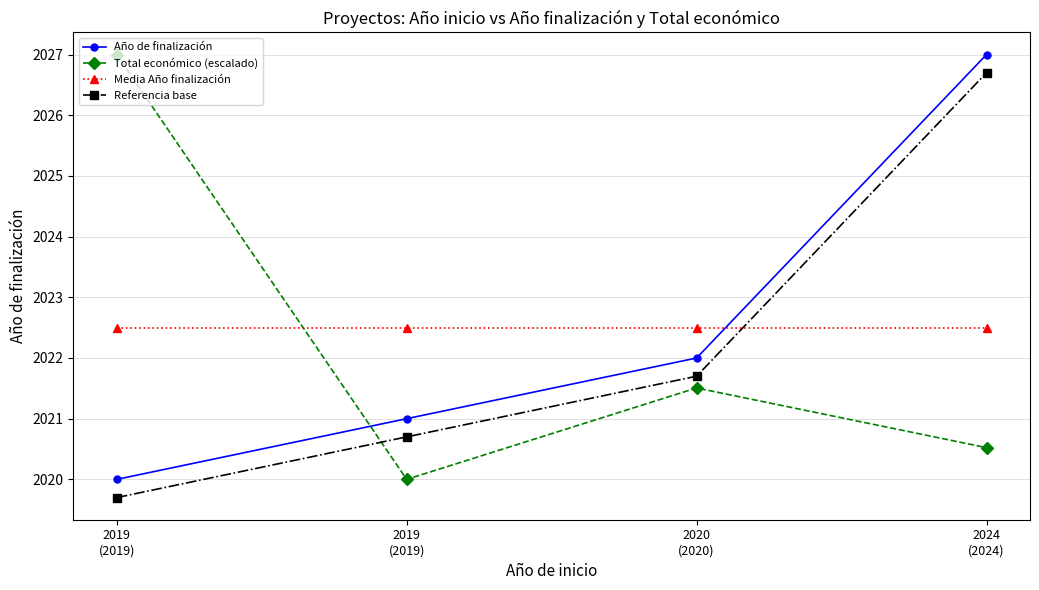

True or false: Año de finalización has more than 2 interior local peaks.

False